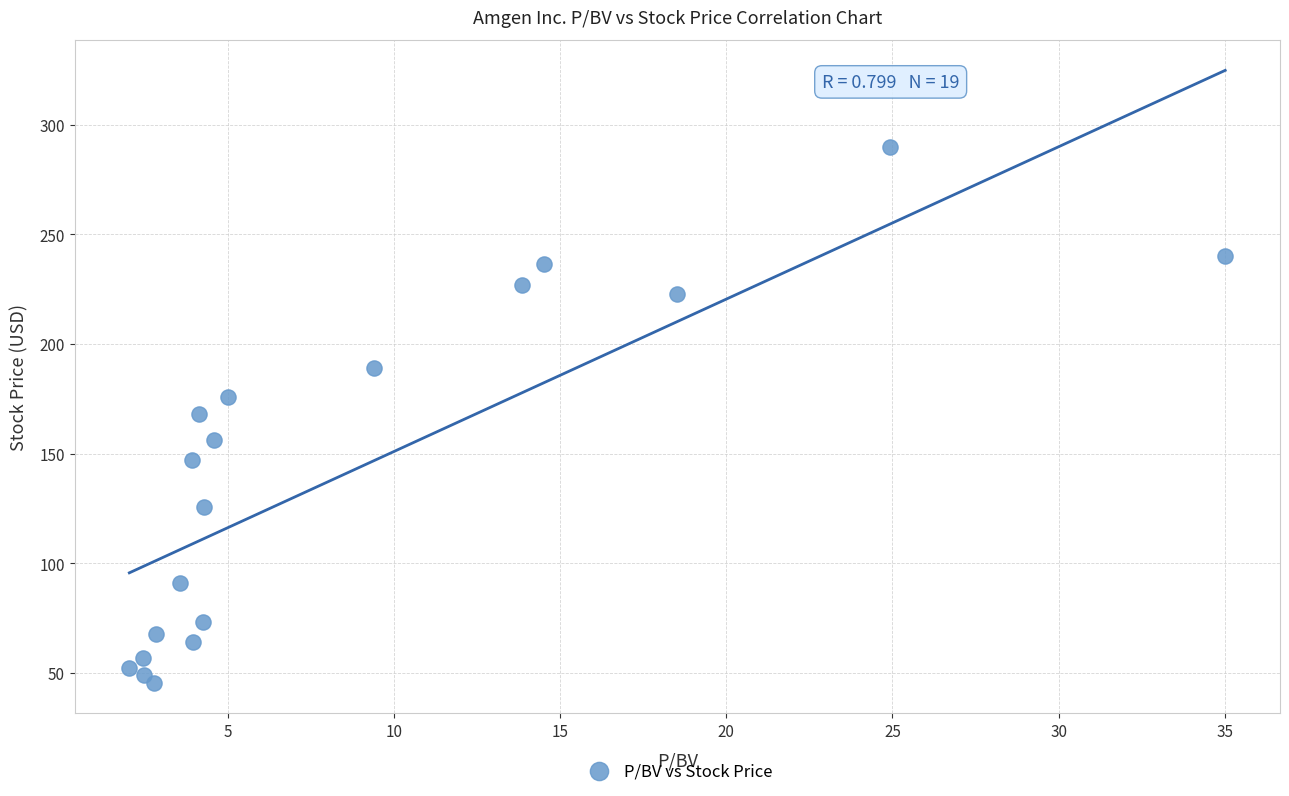

What is the range of X values (max minus min)?

33.0